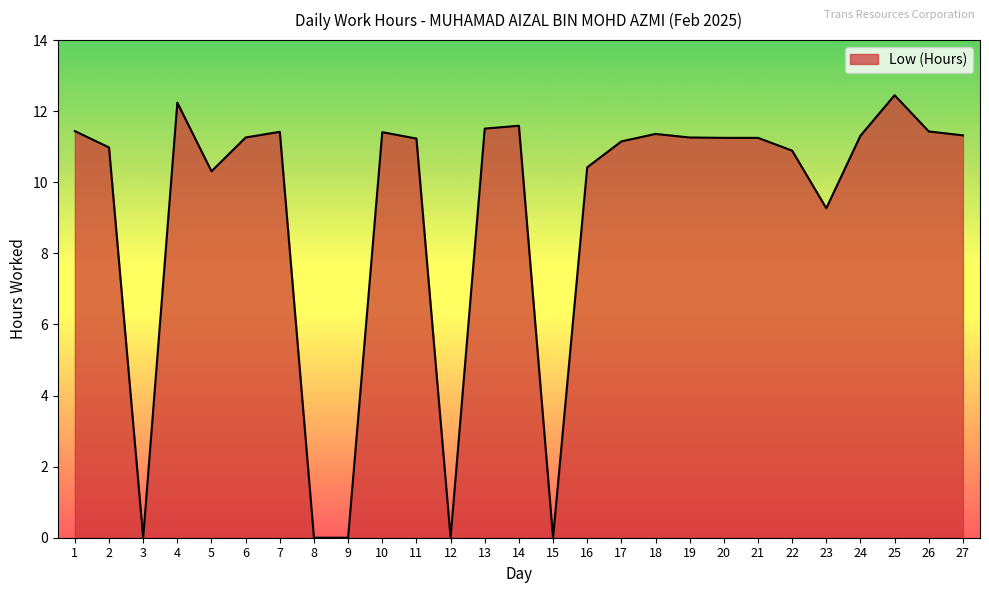

Is it true that the value at 27 is 11.3?

True